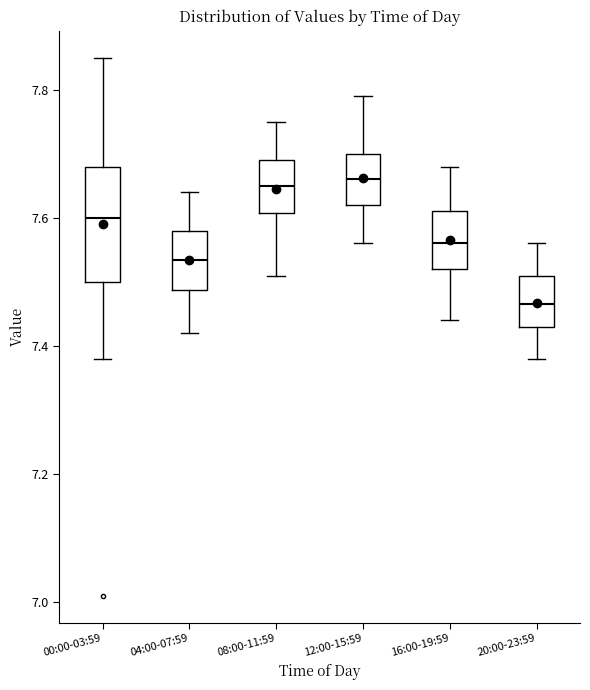

Where does the lower whisker of the box for 12:00-15:59 end on the y-axis? The values are not printed on the chart, so give them approximately, as read against the axis.

7.56